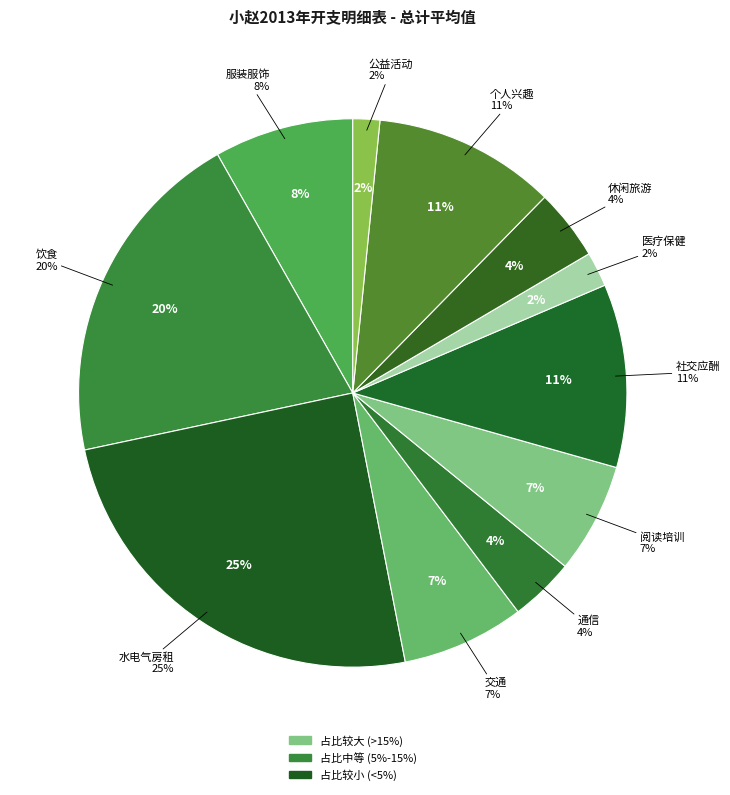

To the nearest percent, what is the combined percentage of 通信 and 医疗保健?

6%